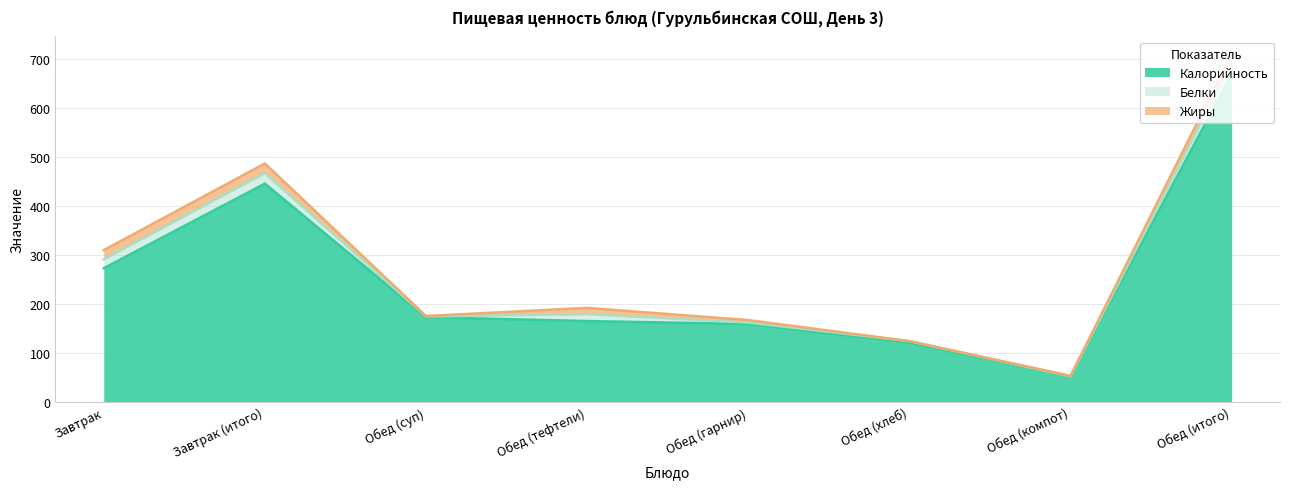

Where does the Белки series first go above 14?

Завтрак